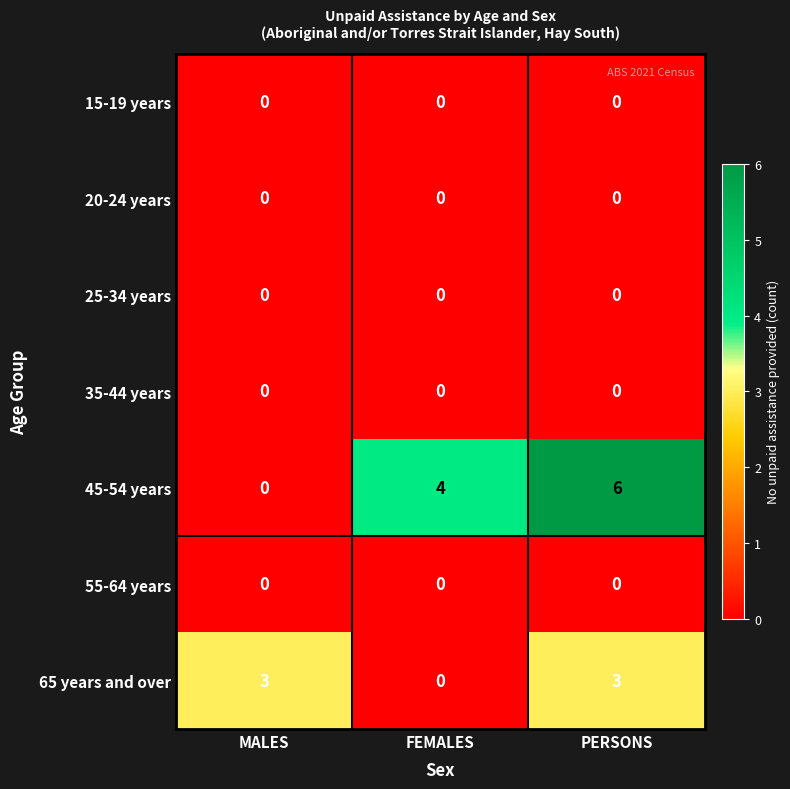

The 55-64 years series shows 0 at MALES. True or false?

True